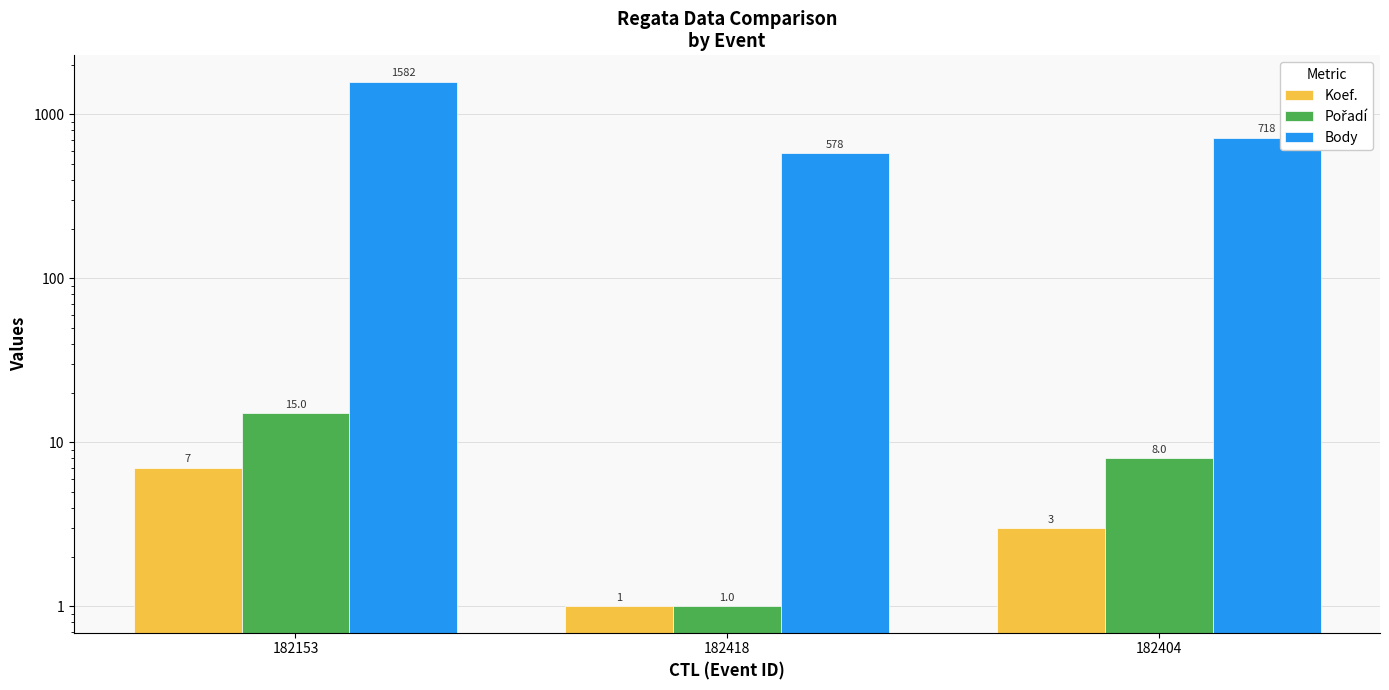

What are all the series names shown in the legend?

Koef., Pořadí, Body